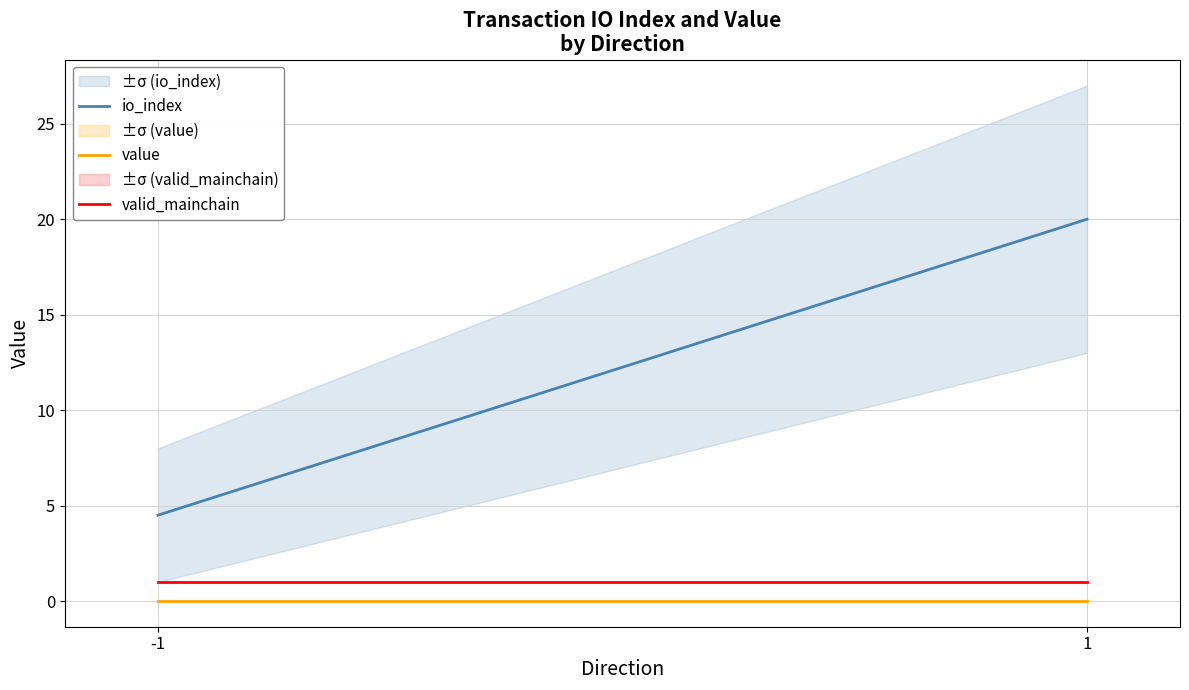

What is the difference between the io_index values at 1 and -1?

15.5